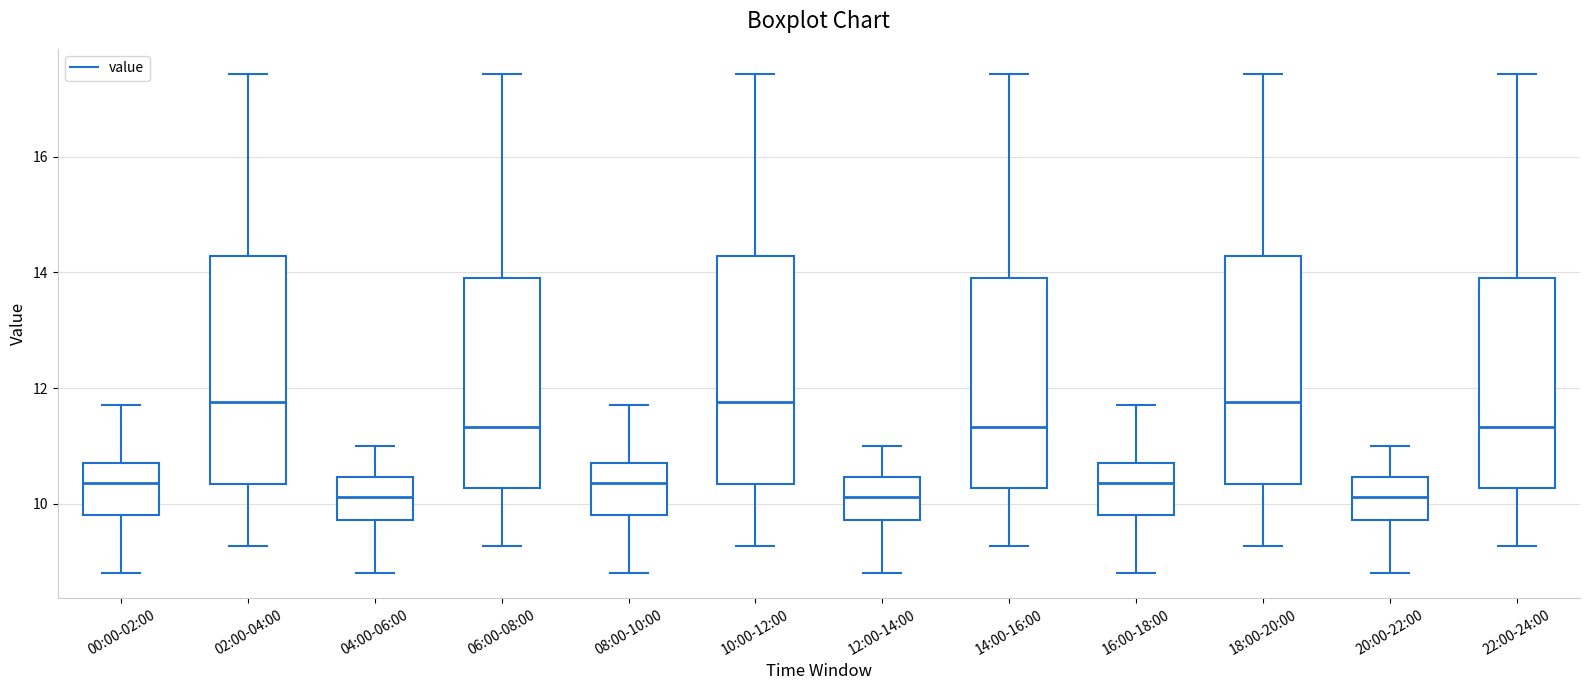

Where is the upper edge of the box for 22:00-24:00 on the y-axis? The values are not printed on the chart, so give them approximately, as read against the axis.

14.0